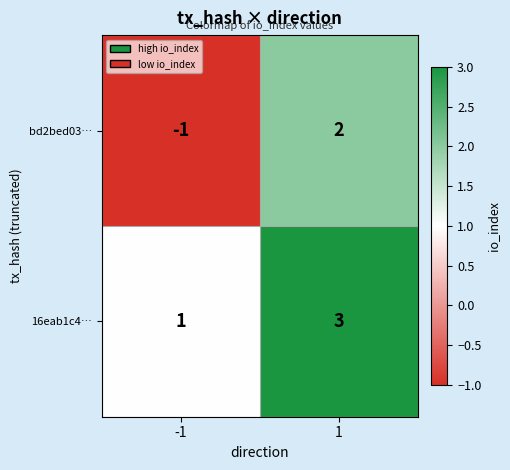

True or false: bd2bed03… has a value of 2 at 1.

True